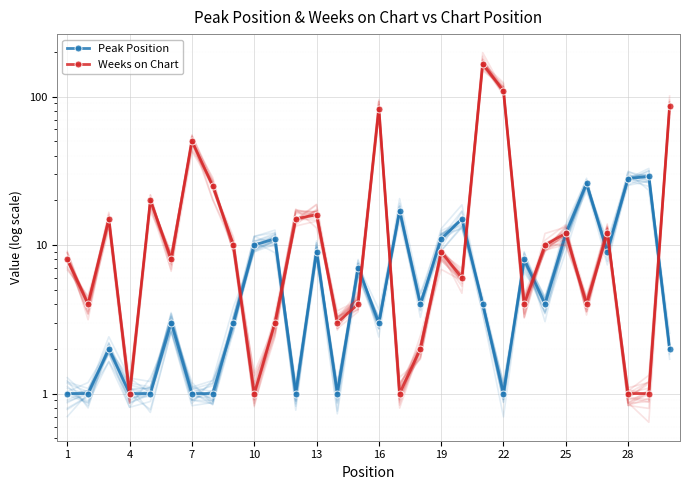

Which category has the lowest value in the Peak Position series?

1